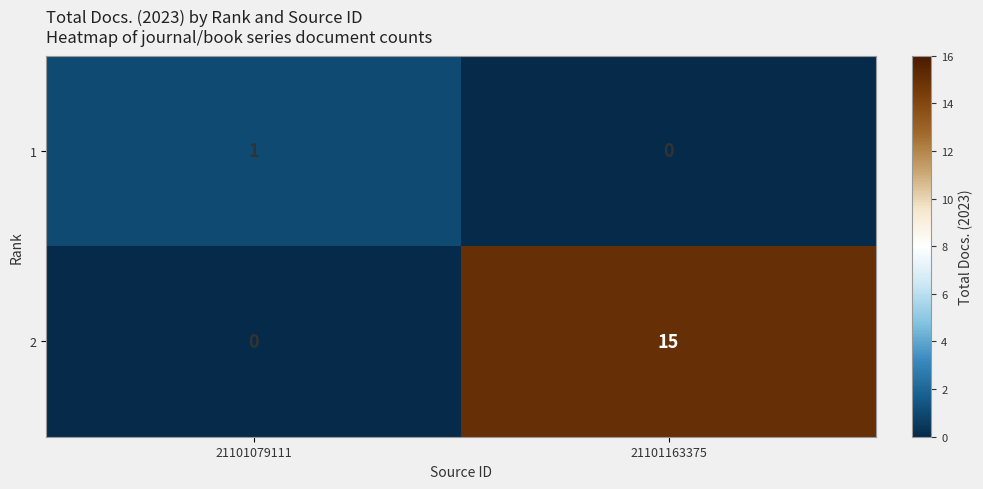

The 2 series shows 15 at 21101163375. True or false?

True